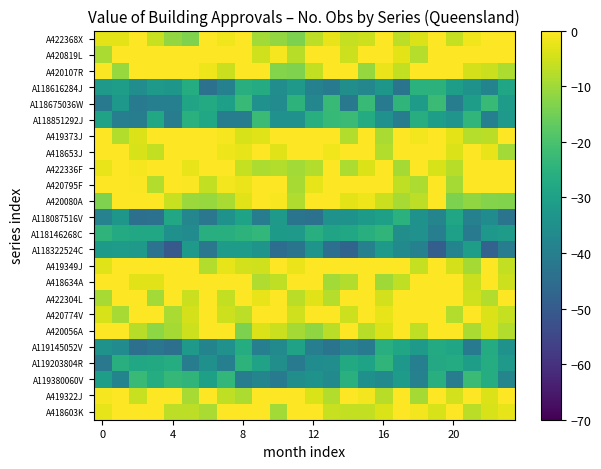

At which category is the sum across all series the highest?

19